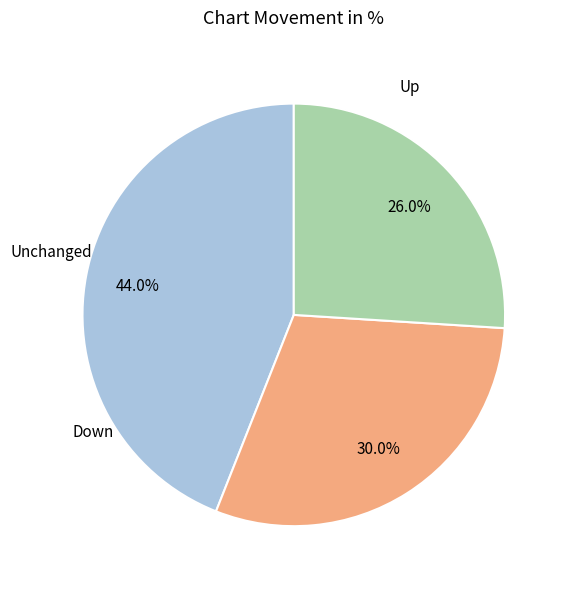

Is there any slice that represents more than half of the pie?

No